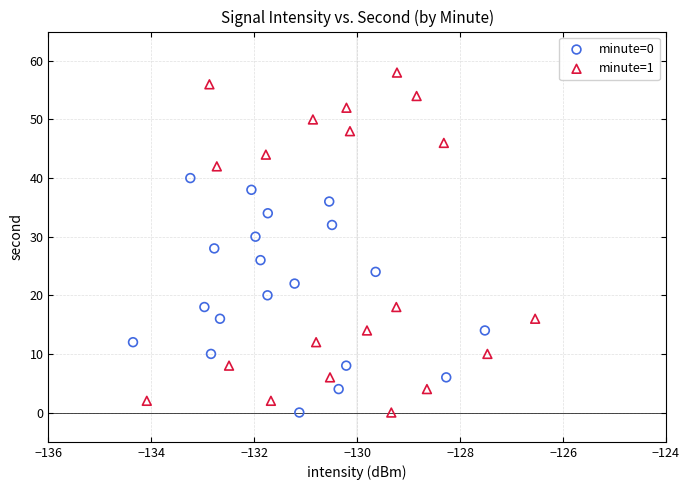

Which series contains the highest Y value?

minute=1